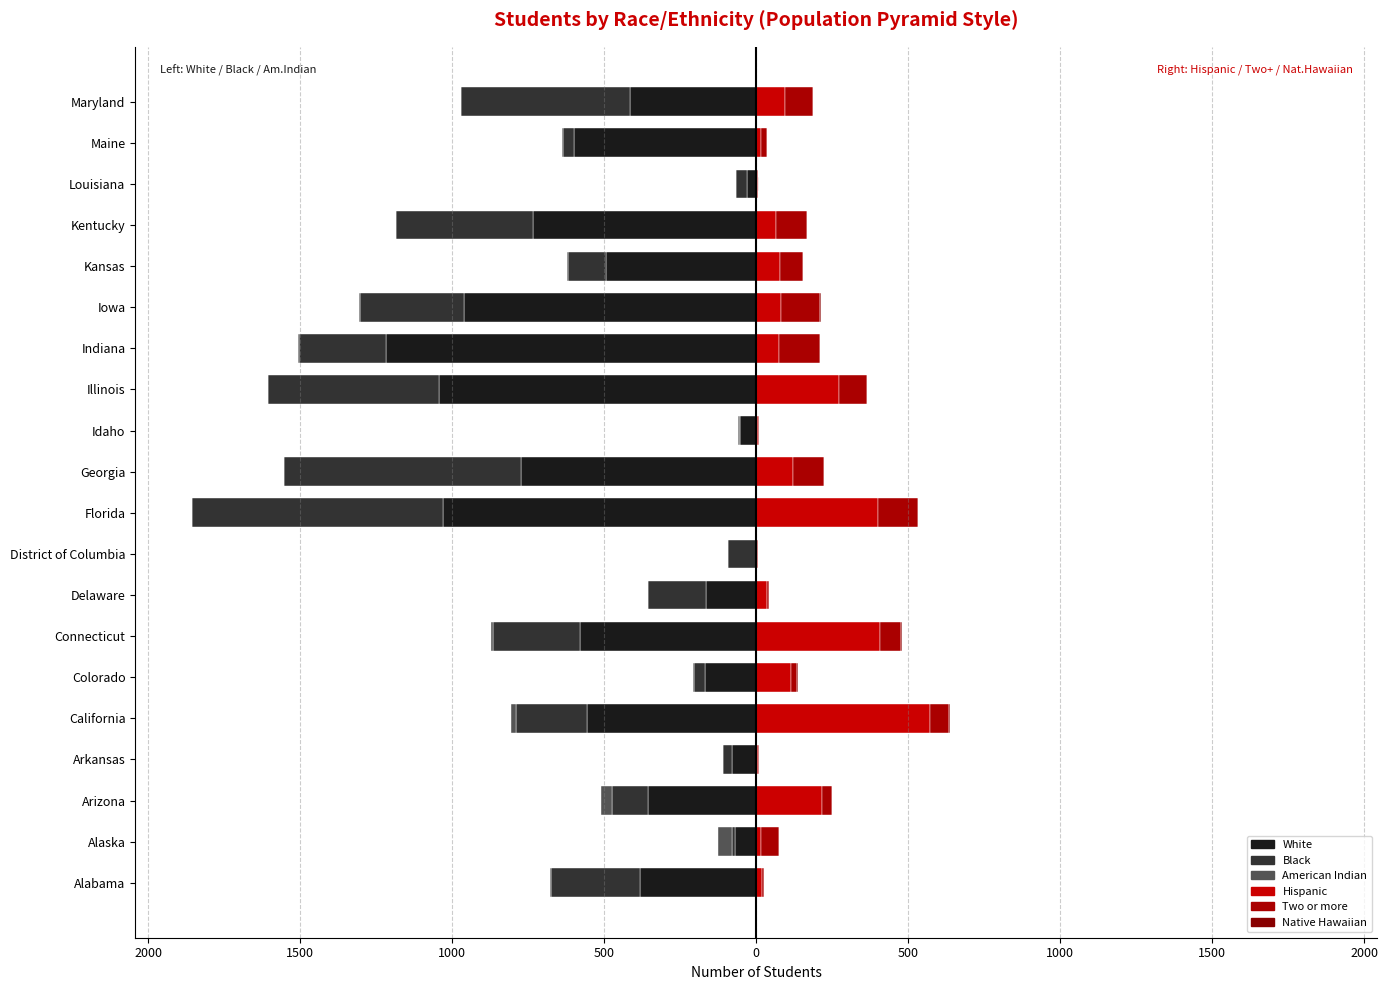

What is the total value across all series at Arkansas?

-101